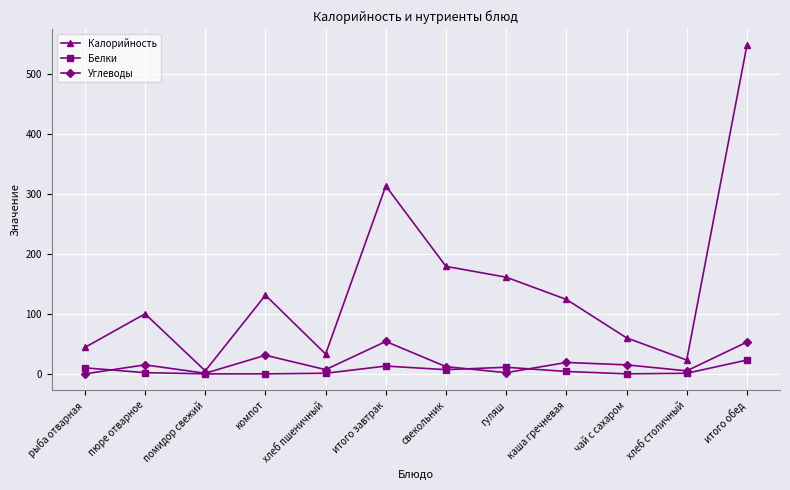

Which series has the largest range (max minus min)?

Калорийность